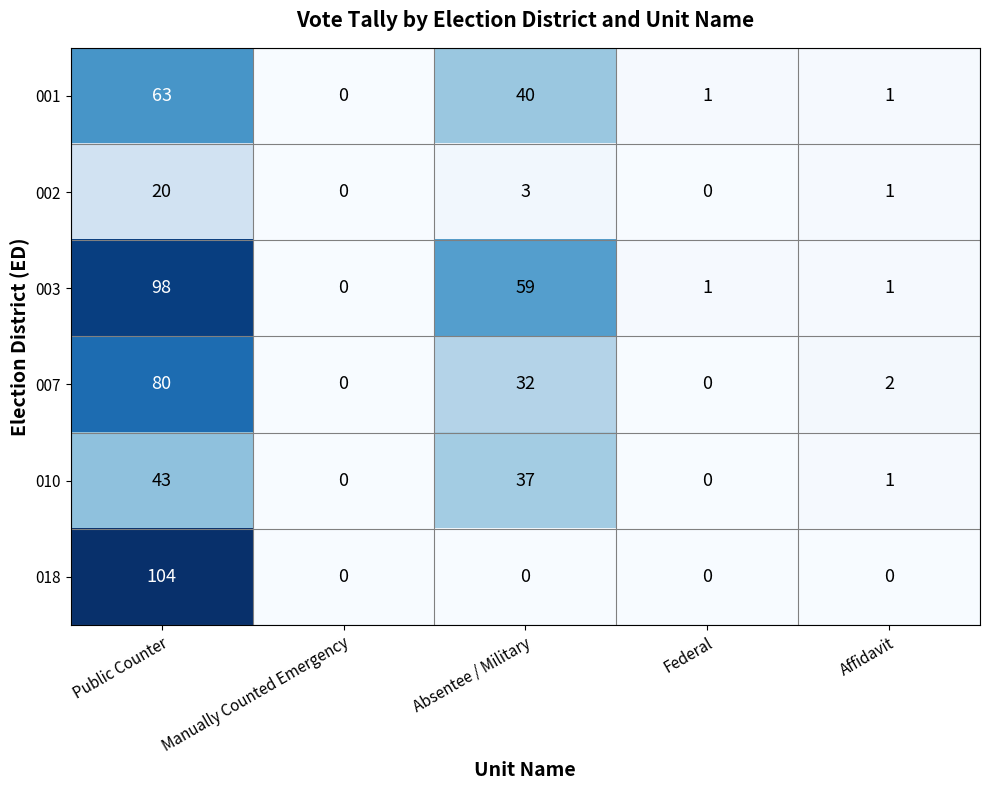

What is the difference between the maximum and minimum values in the 018 series?

104